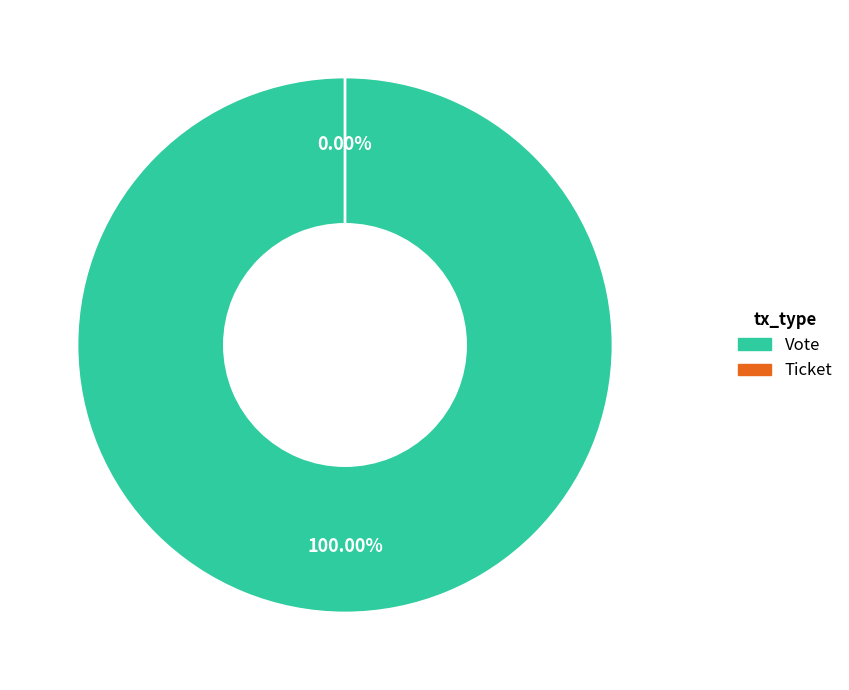

What percentage is NOT represented by Ticket?

100.0%